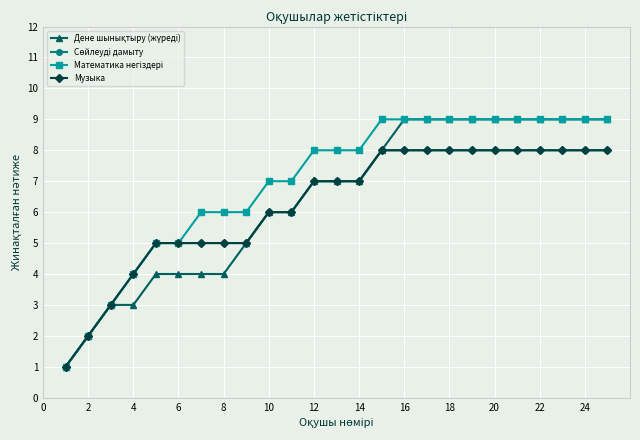

Is this an area chart (filled region under the line)?

No